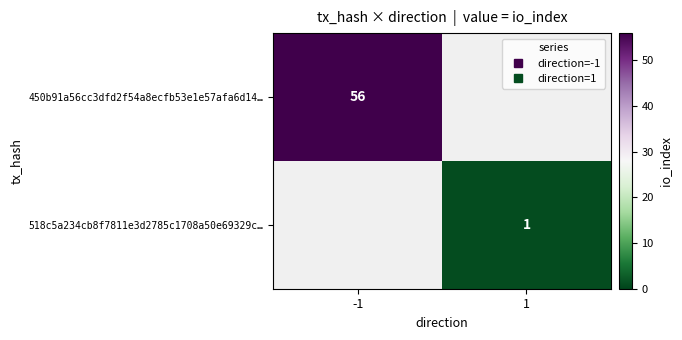

Rank the series by their average value, from highest to lowest.

450b91a56cc3dfd2f54a8ecfb53e1e57afa6d14…, 518c5a234cb8f7811e3d2785c1708a50e69329c…